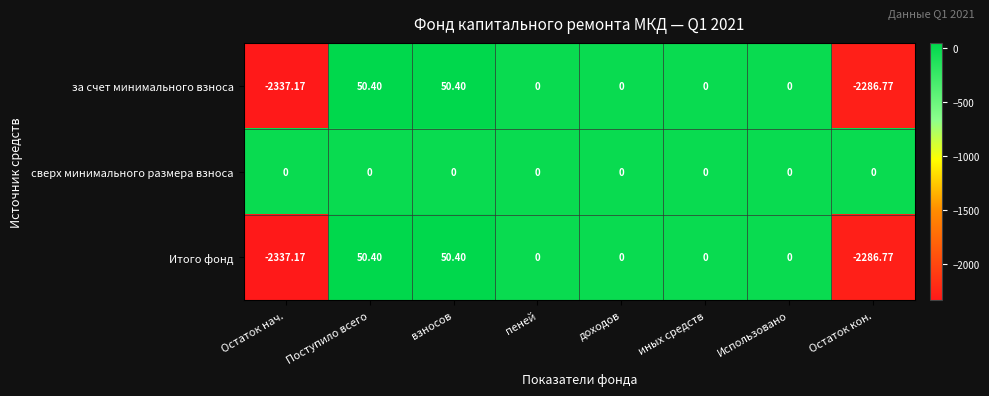

Where does the за счет минимального взноса series first go above 0?

Поступило всего